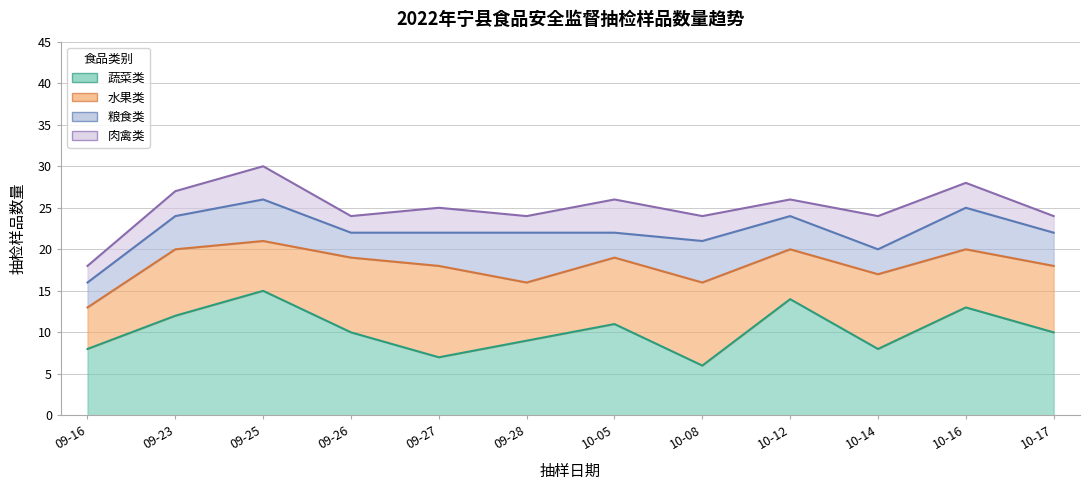

The value of 肉禽类 at 09-25 is 4. True or false?

True